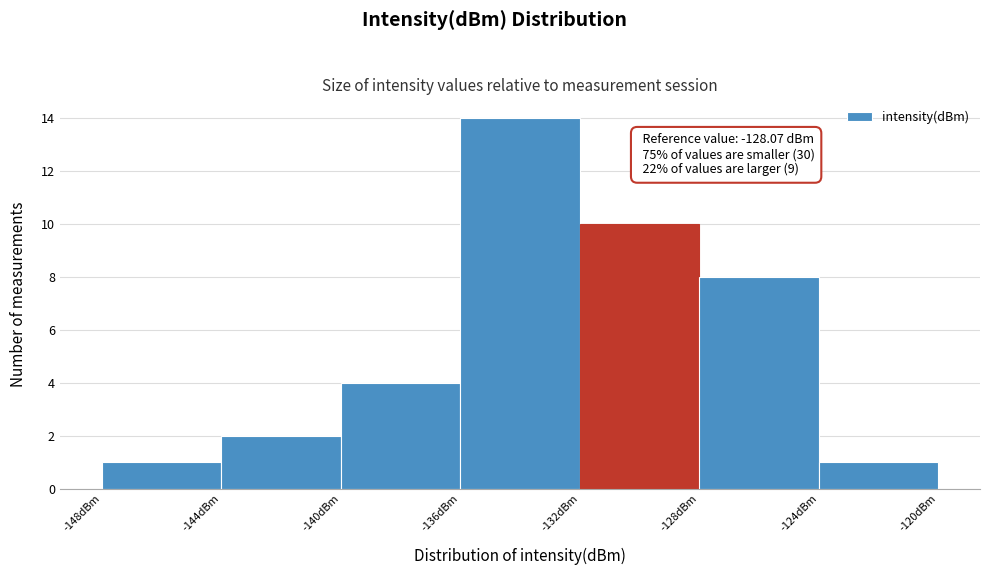

Over which range of the x-axis is the bar tallest?

-136 to -132